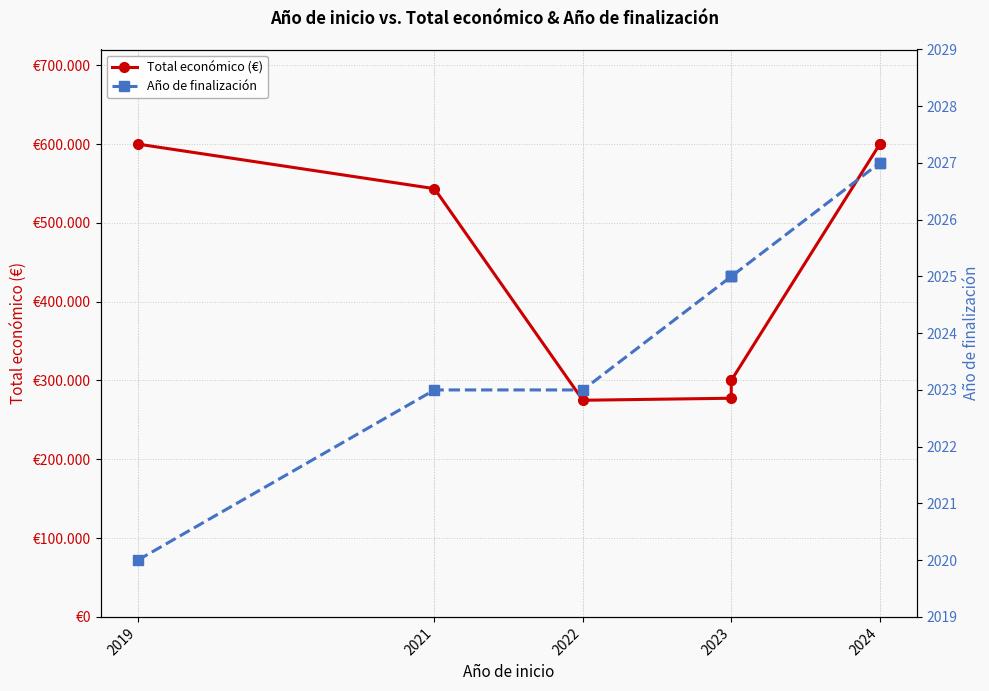

True or false: Año de finalización and Total económico (€) intersect in this chart.

False